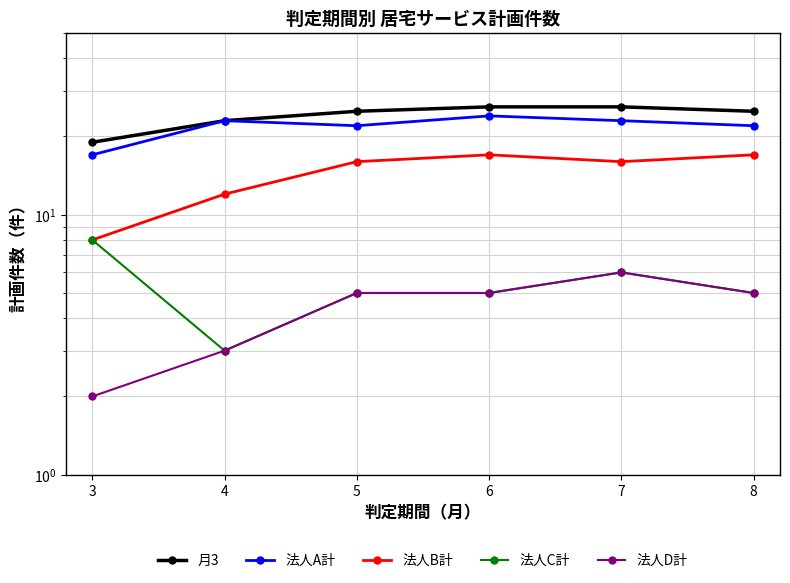

Does the chart display data point markers on the line(s)?

Yes